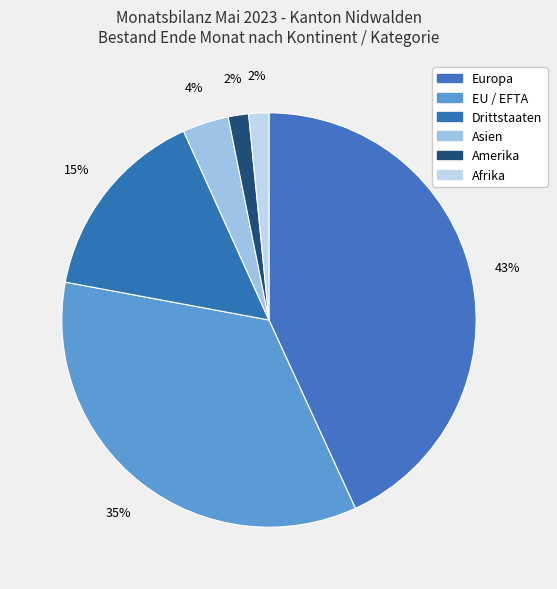

Count the number of slices in the pie.

6